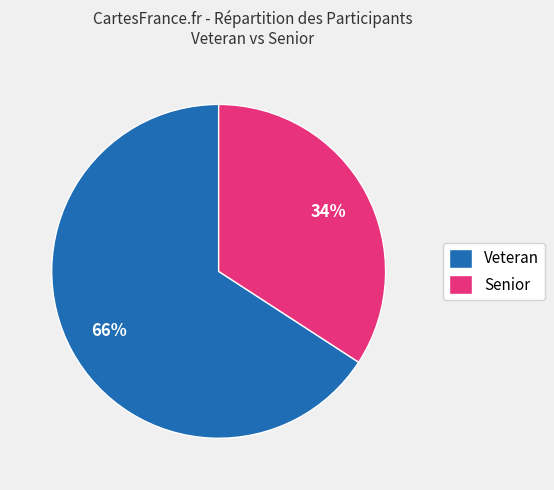

To the nearest percent, what percentage of the pie is Senior?

34%